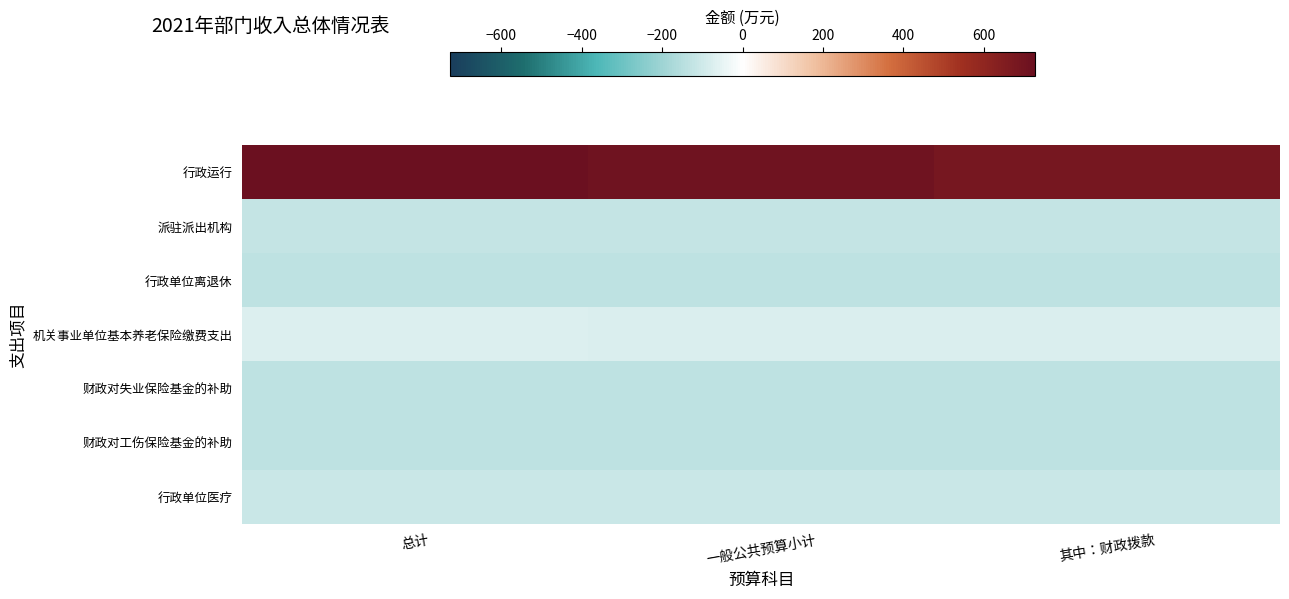

Count the number of data series in this chart.

7